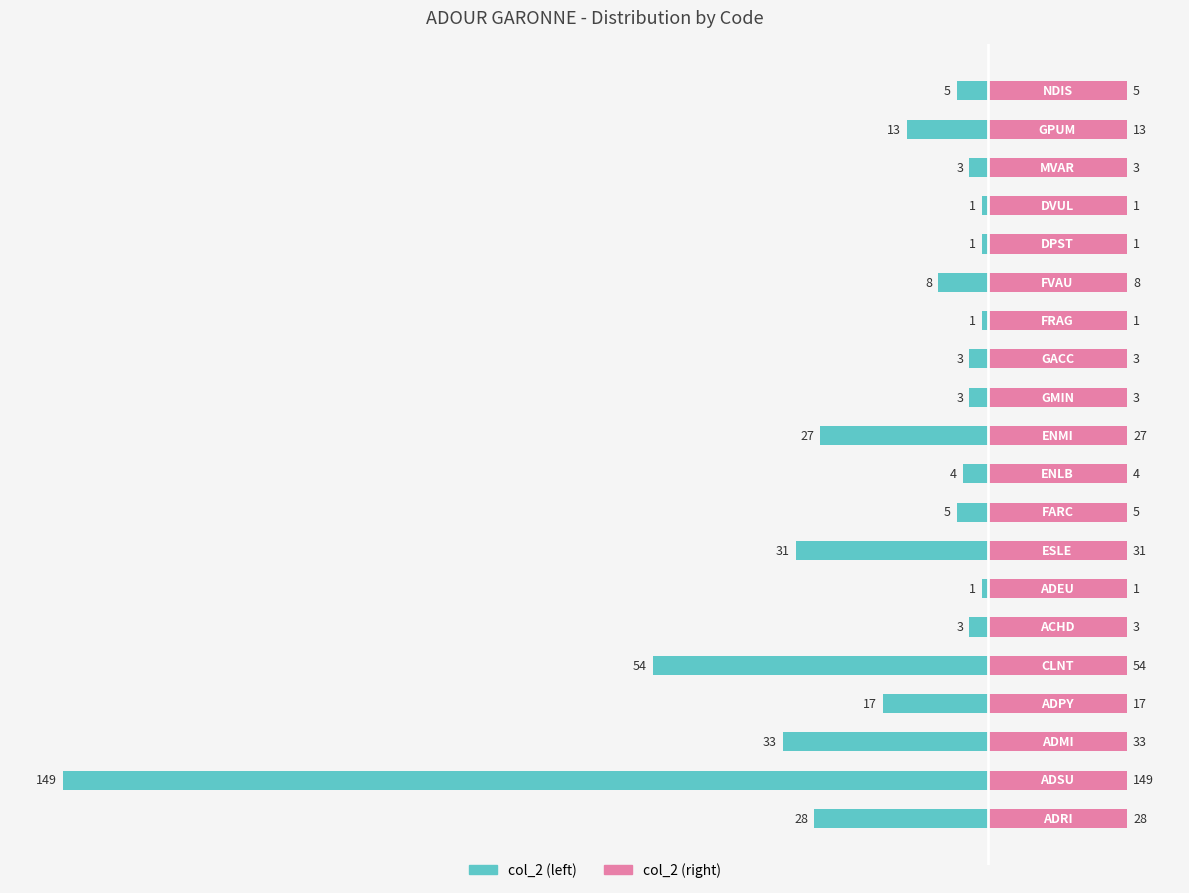

List the series in order of their overall mean, lowest first.

col_2 (left), col_2 (right)